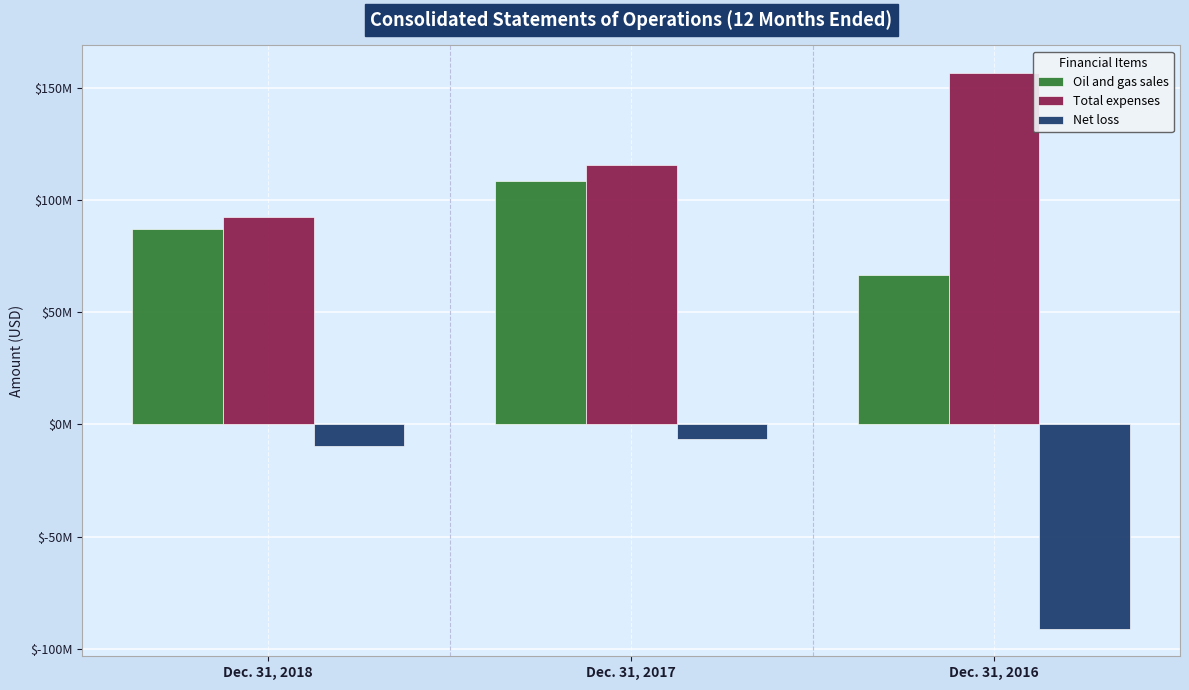

Are the bars horizontal?

No